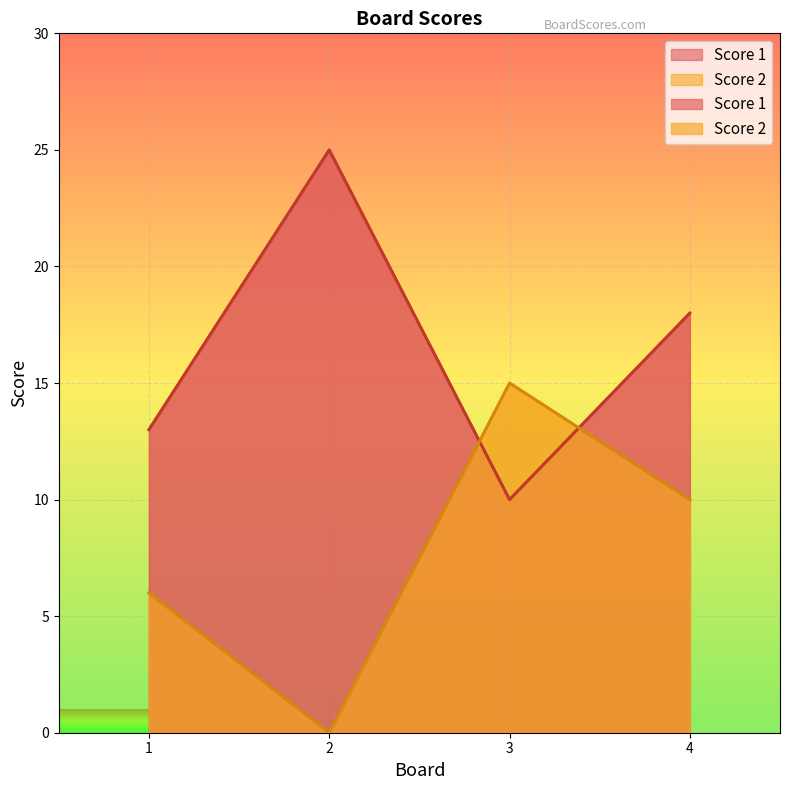

What value does the Score 1 series have at 3, to the nearest 10?

10